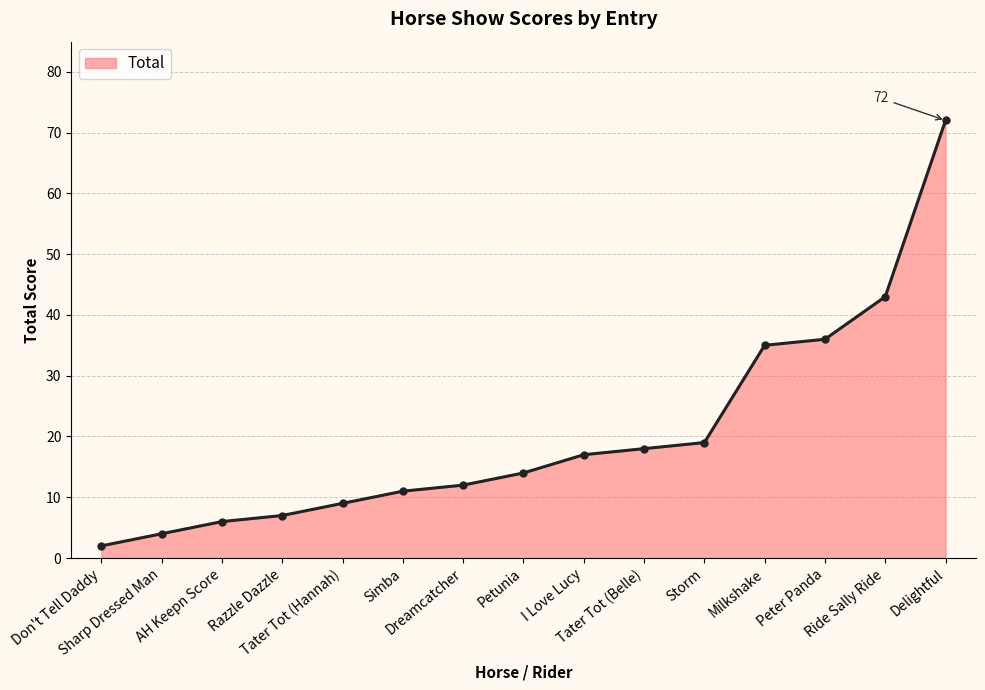

What is the difference between the second highest and minimum values?

41